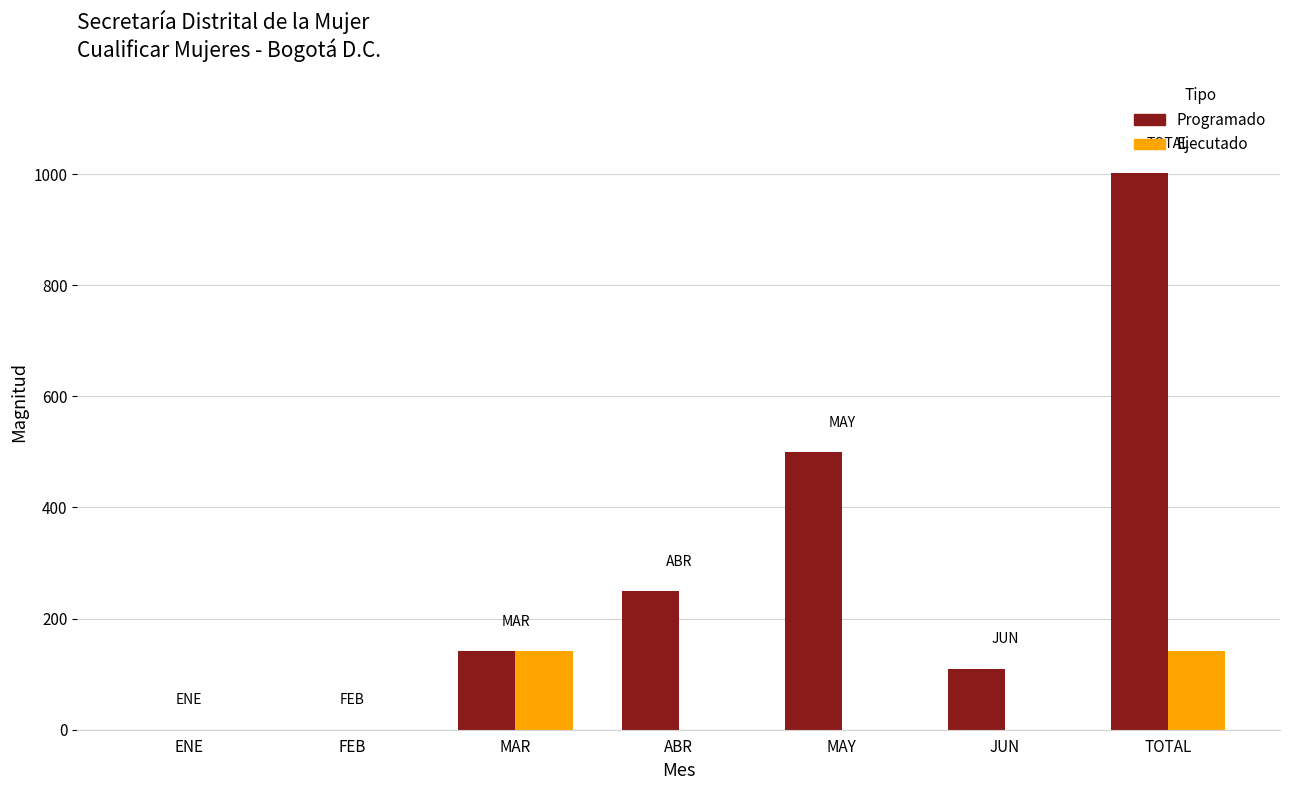

Between FEB and ABR, which series saw the biggest shift?

Programado